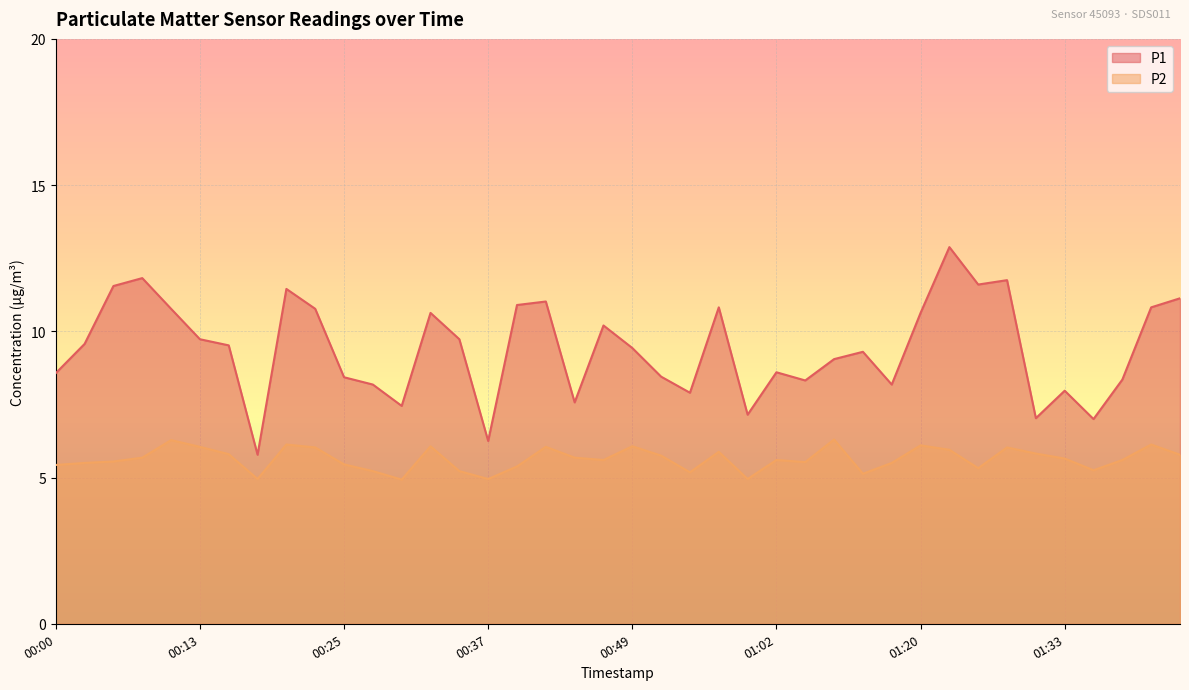

Reading left to right, what are all the values shown in this chart?

P1: 00:00=8.6	00:03=9.6	00:05=11.6	00:08=11.8	00:10=10.8	00:13=9.7	00:15=9.5	00:18=5.8	00:20=11.4	00:22=10.8	00:25=8.4	00:27=8.2	00:30=7.5	00:32=10.6	00:35=9.7	00:37=6.2	00:40=10.9	00:42=11.0	00:44=7.6	00:47=10.2	00:49=9.4	00:52=8.4	00:54=7.9	00:57=10.8	00:59=7.2	01:02=8.6	01:04=8.3	01:13=9.1	01:15=9.3	01:18=8.2	01:20=10.6	01:23=12.9	01:25=11.6	01:28=11.8	01:30=7.0	01:33=8.0	01:35=7.0	01:38=8.3	01:40=10.8	01:43=11.1
P2: 00:00=5.4	00:03=5.5	00:05=5.5	00:08=5.7	00:10=6.3	00:13=6.0	00:15=5.8	00:18=5.0	00:20=6.1	00:22=6.0	00:25=5.5	00:27=5.2	00:30=4.9	00:32=6.1	00:35=5.2	00:37=5.0	00:40=5.4	00:42=6.0	00:44=5.7	00:47=5.6	00:49=6.1	00:52=5.8	00:54=5.2	00:57=5.9	00:59=5.0	01:02=5.6	01:04=5.5	01:13=6.3	01:15=5.1	01:18=5.5	01:20=6.1	01:23=6.0	01:25=5.3	01:28=6.0	01:30=5.8	01:33=5.7	01:35=5.2	01:38=5.6	01:40=6.1	01:43=5.8